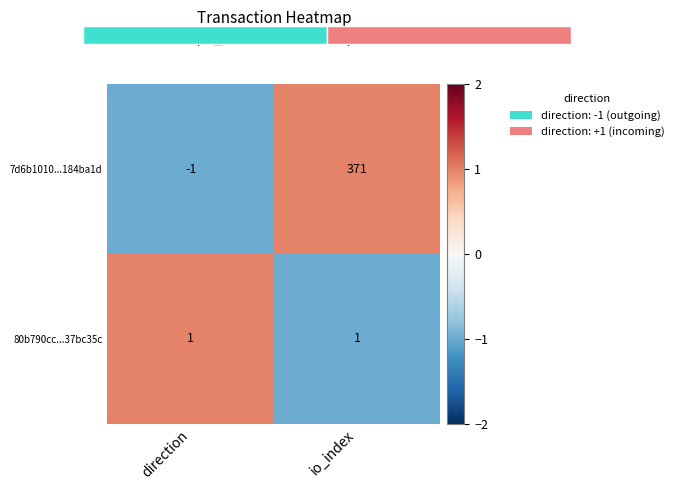

What is the average value of the 7d6b1010...184ba1d series?

185